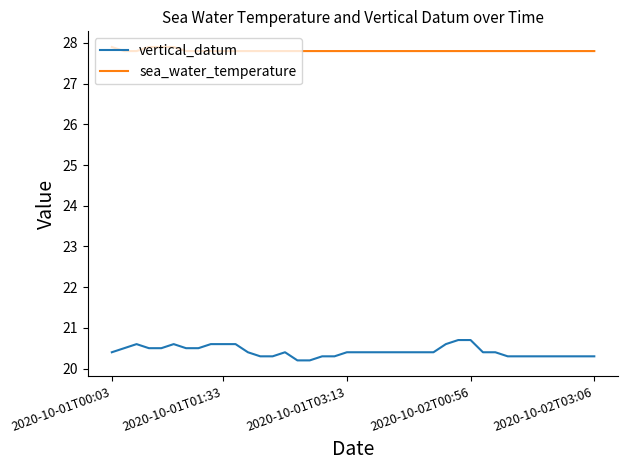

True or false: vertical_datum has more than 1 points higher than both neighbors.

True